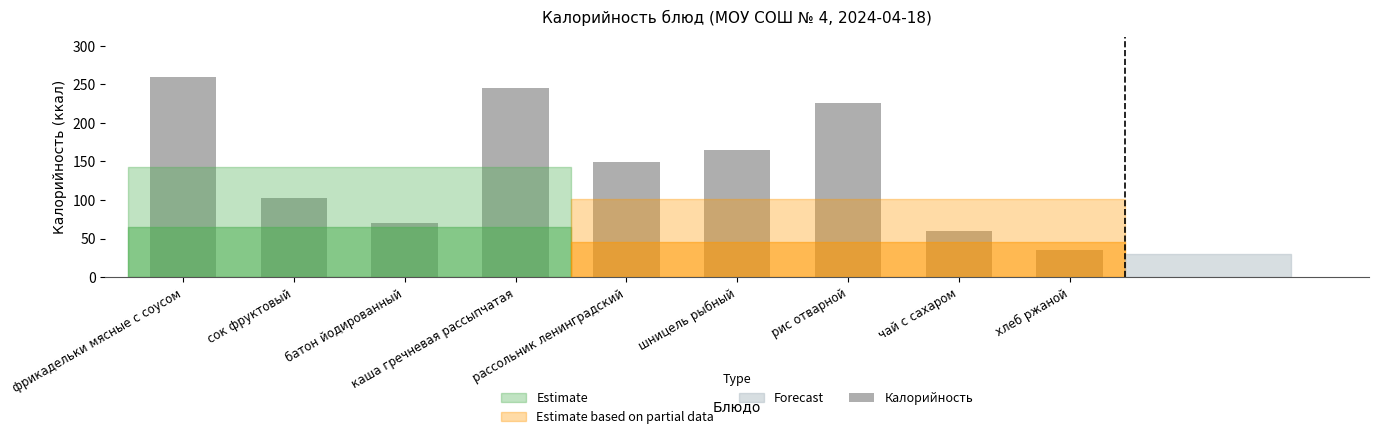

Is it true that the value at хлеб ржаной is 13?

False